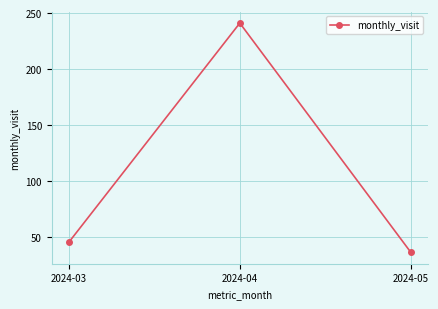

The value at 2024-03 is 28. True or false?

False